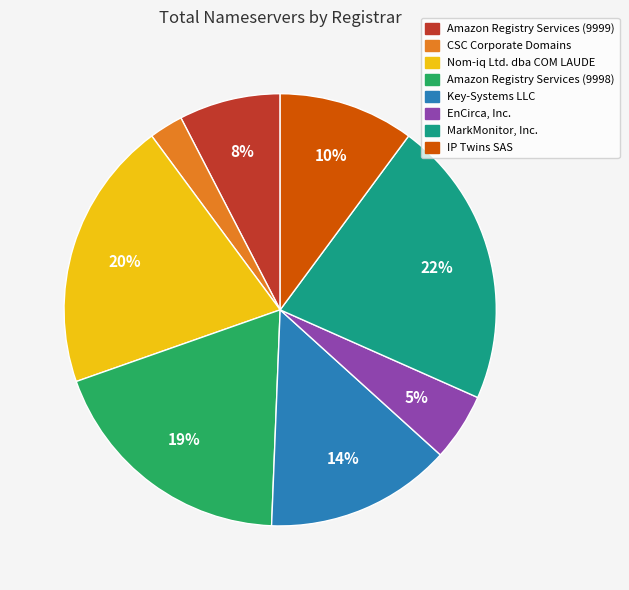

What percentage is the Nom-iq Ltd. dba COM LAUDE slice, to the nearest percent?

20%